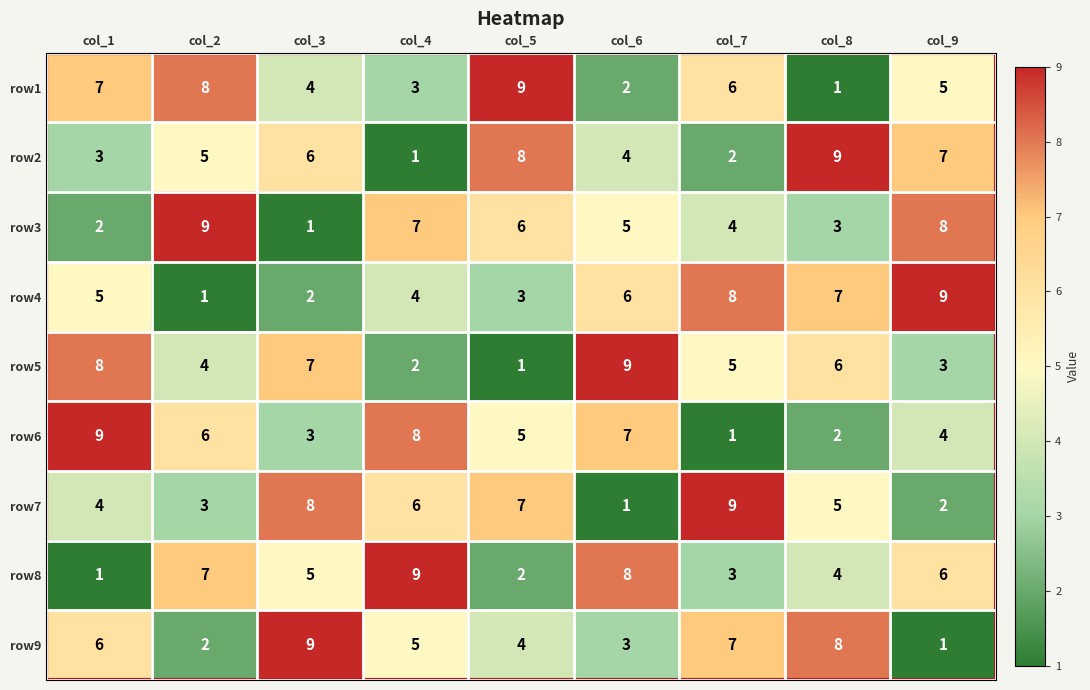

At how many categories does at least one series exceed 7?

9